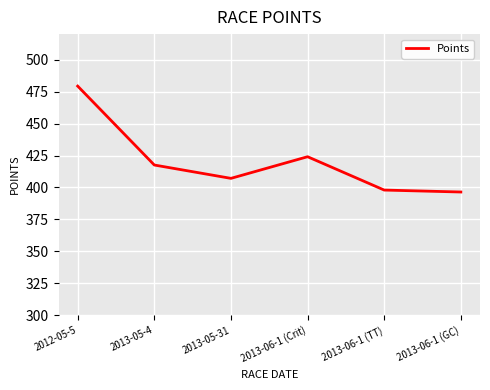

The chart shows a value of 577.5 at 2013-06-1 (GC). True or false?

False